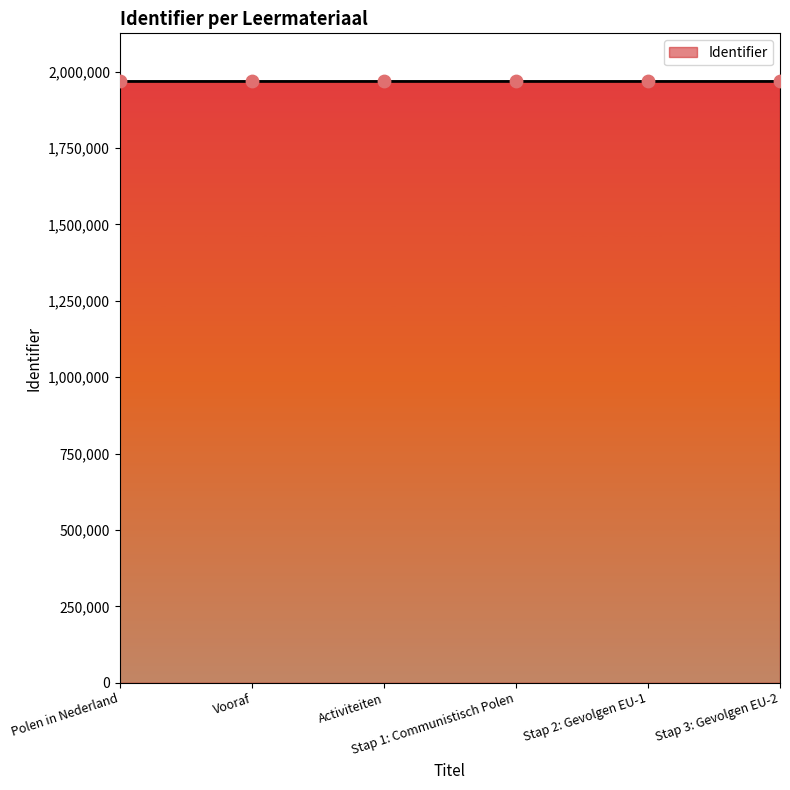

What is the sum of all values?

11806219